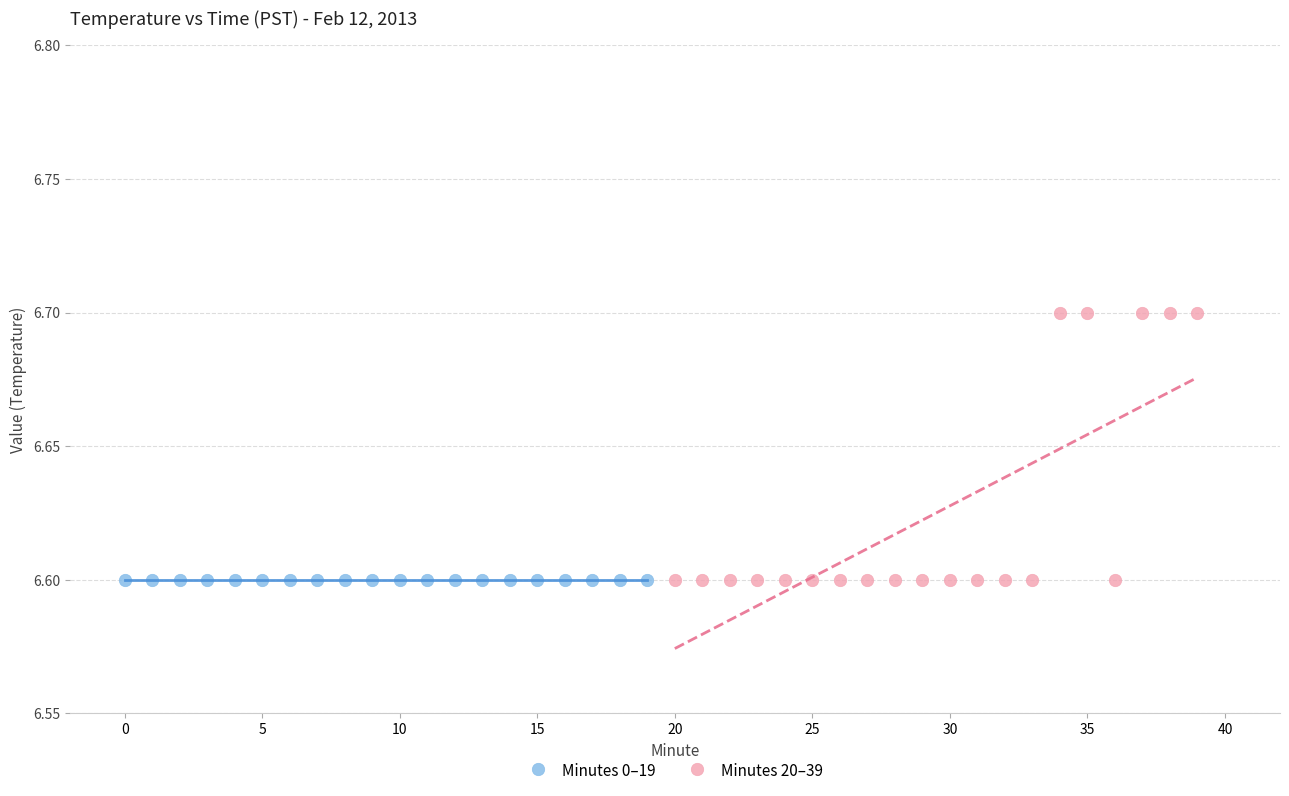

Which series reaches the maximum Y coordinate?

Minutes 20–39